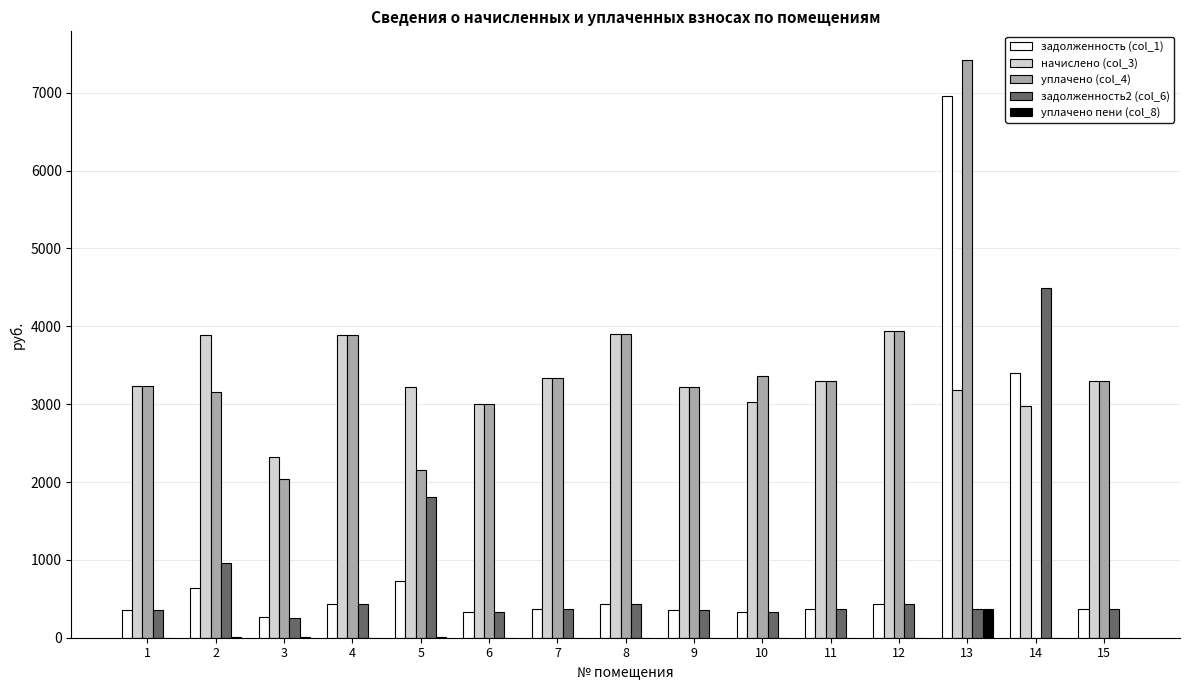

At which label is уплачено (col_4) closest to 3708?

4